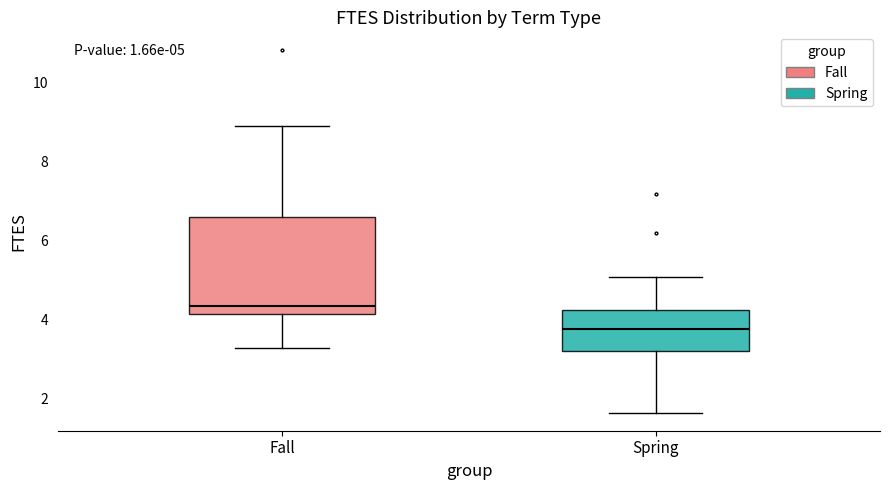

Which box is the tallest, from its lower edge to its upper edge?

Fall